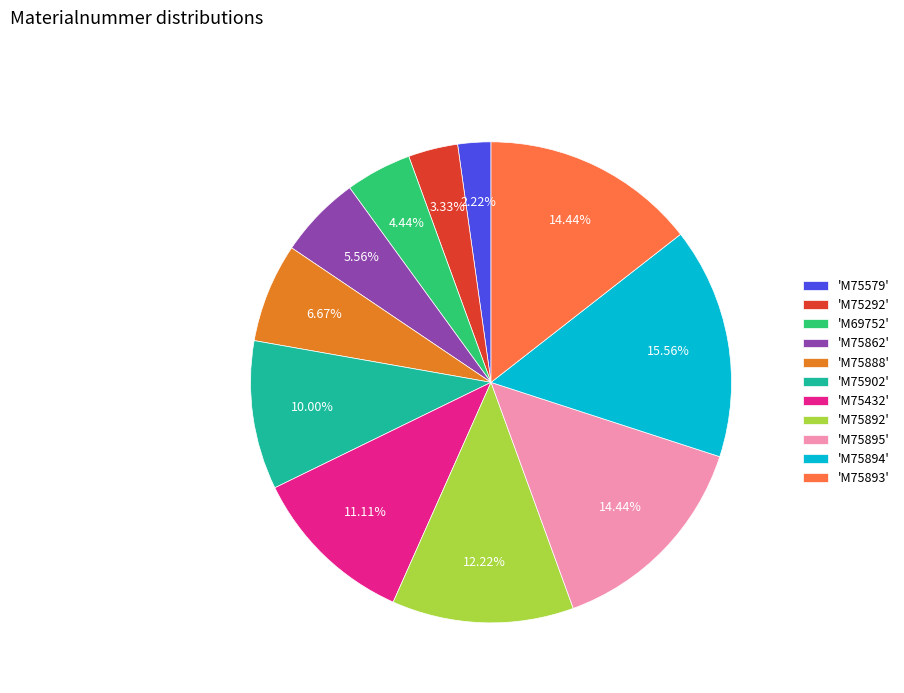

Count the number of slices in the pie.

11